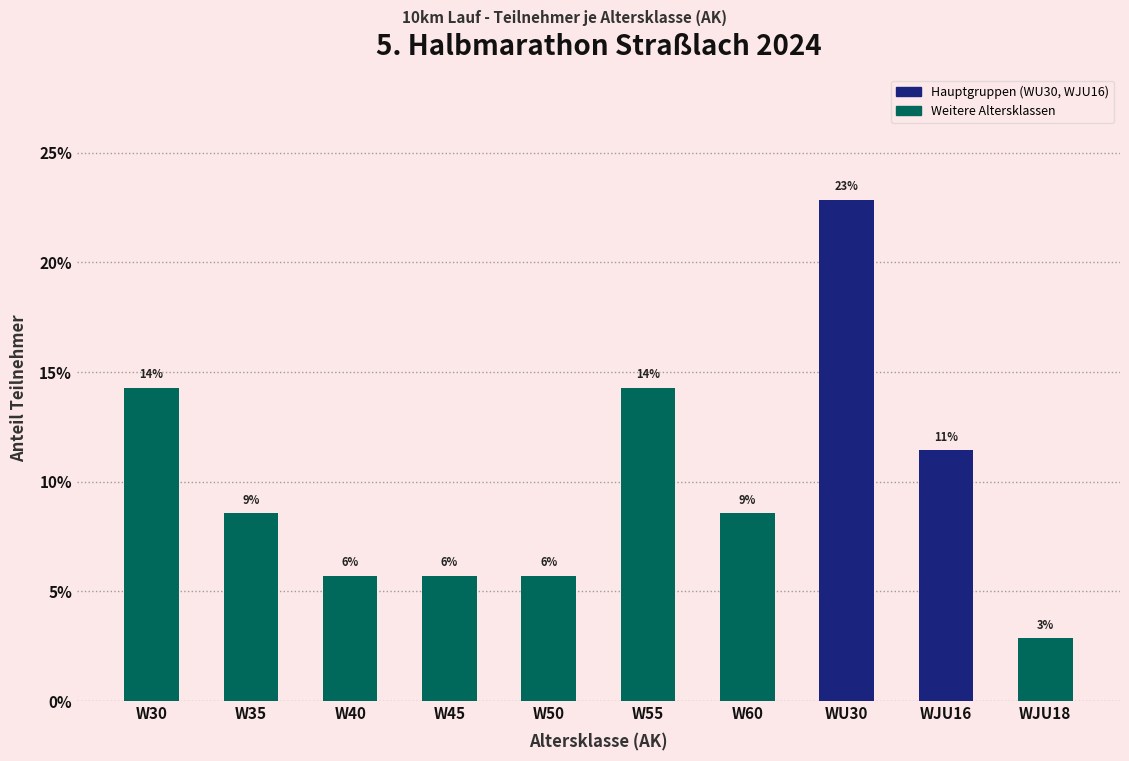

How many bars are there in total?

10